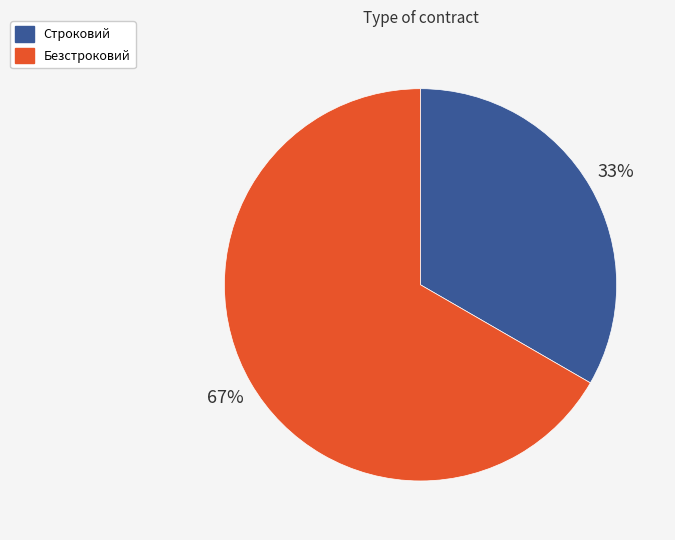

Which slice is the largest?

Безстроковий